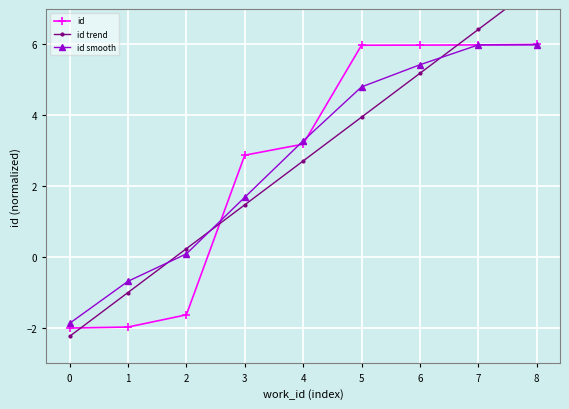

What is the sum of the id values at 6 and 1?

4.0